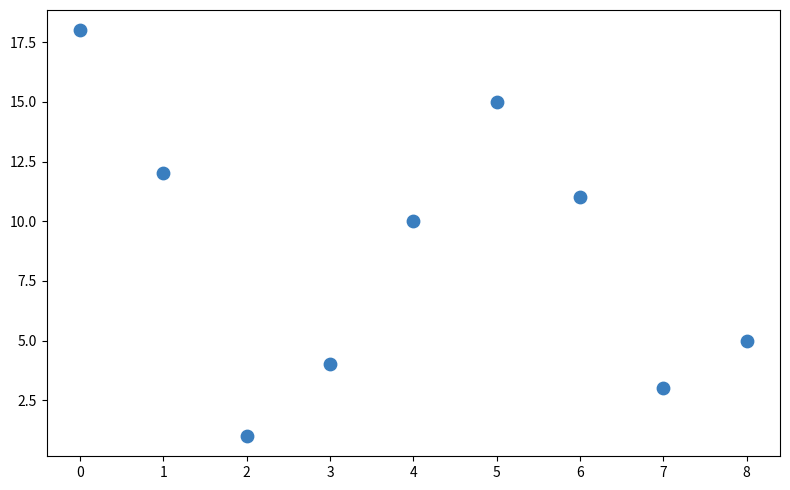

What Y value in the scatter plot is closest to 9?

10